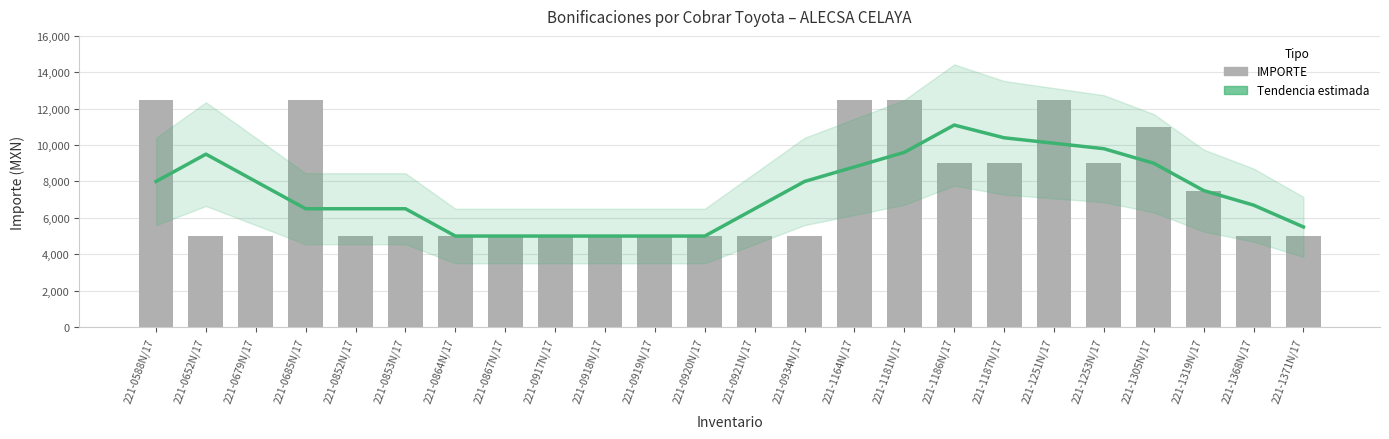

Is it true that IMPORTE equals 2014 at 221-1319N/17?

False